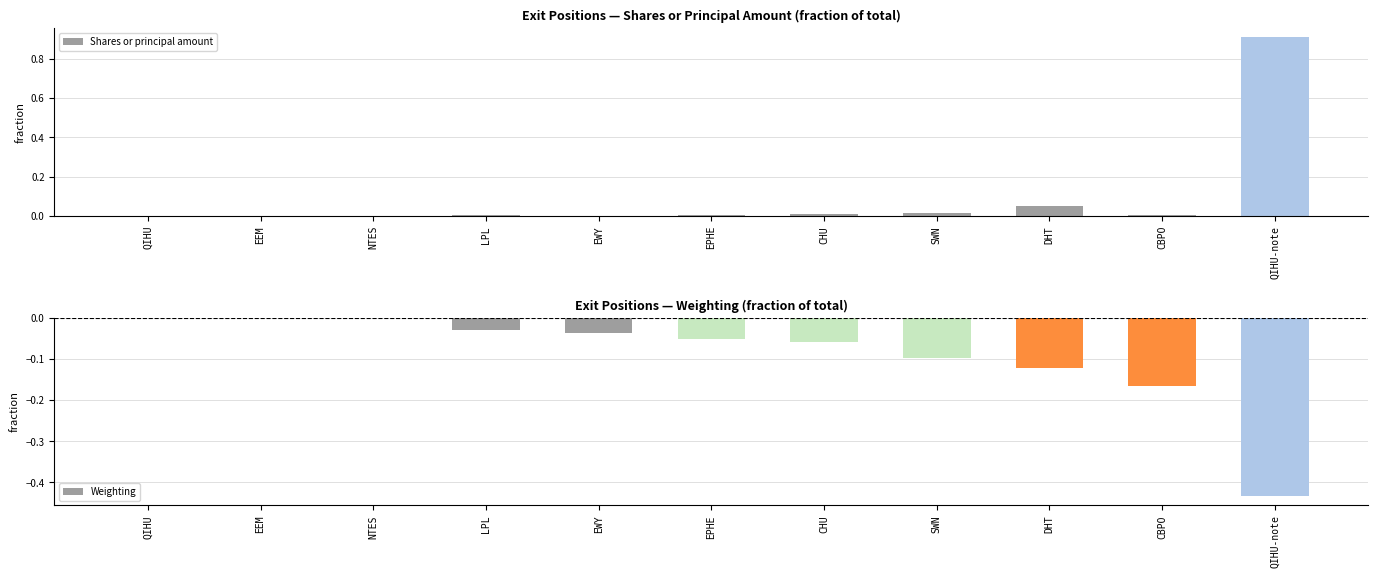

List the series in order of their peak value, lowest first.

Weighting, Shares or principal amount